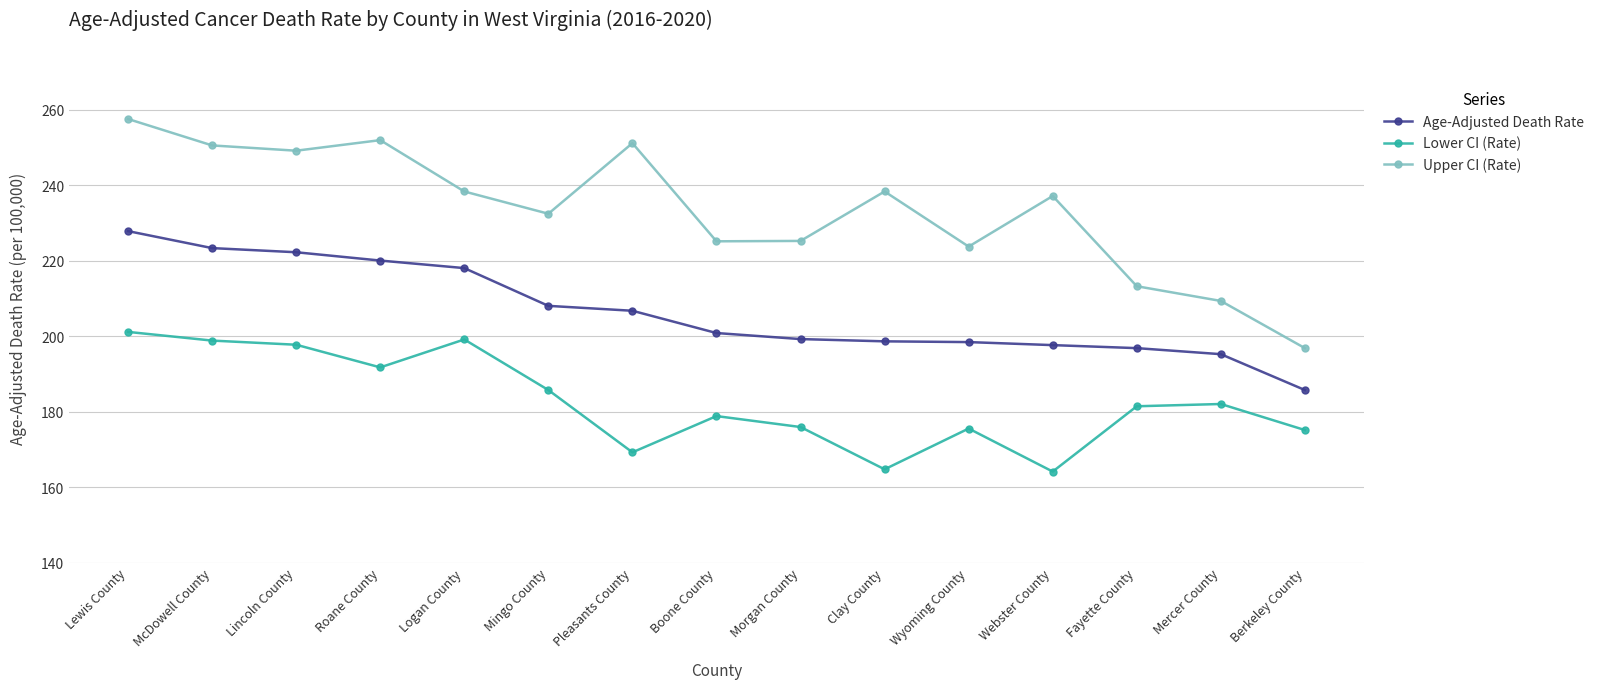

Is the value of Lower CI (Rate) at Mingo County greater than the value of Age-Adjusted Death Rate at Lincoln County?

No